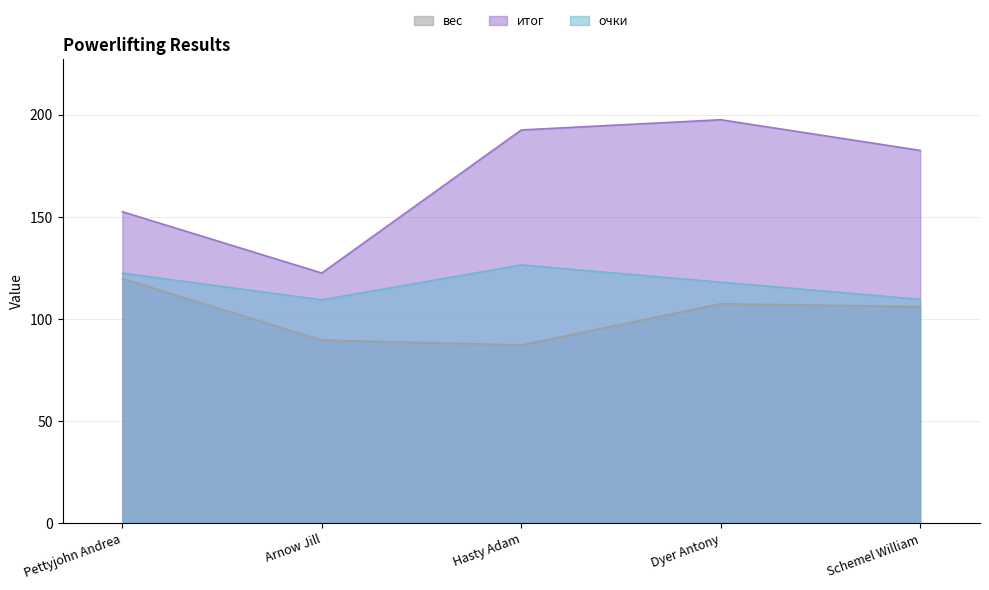

What is the sum of all итог values?

847.5